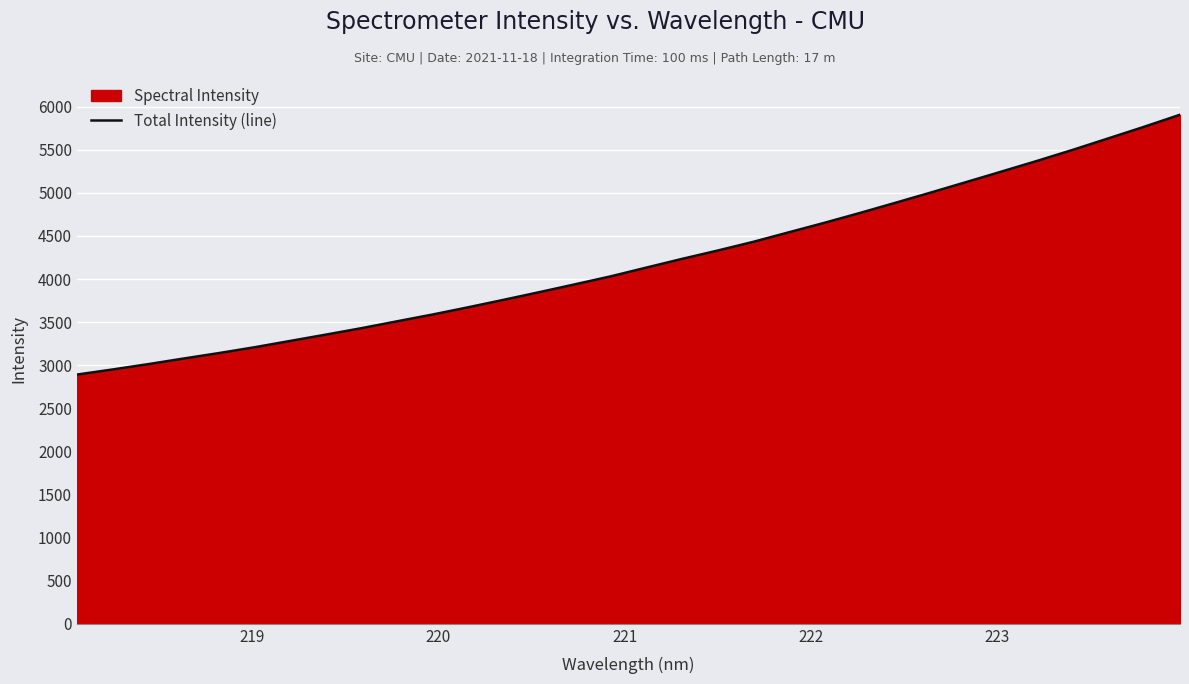

What is the value of the 15th point from the left?

3939.9